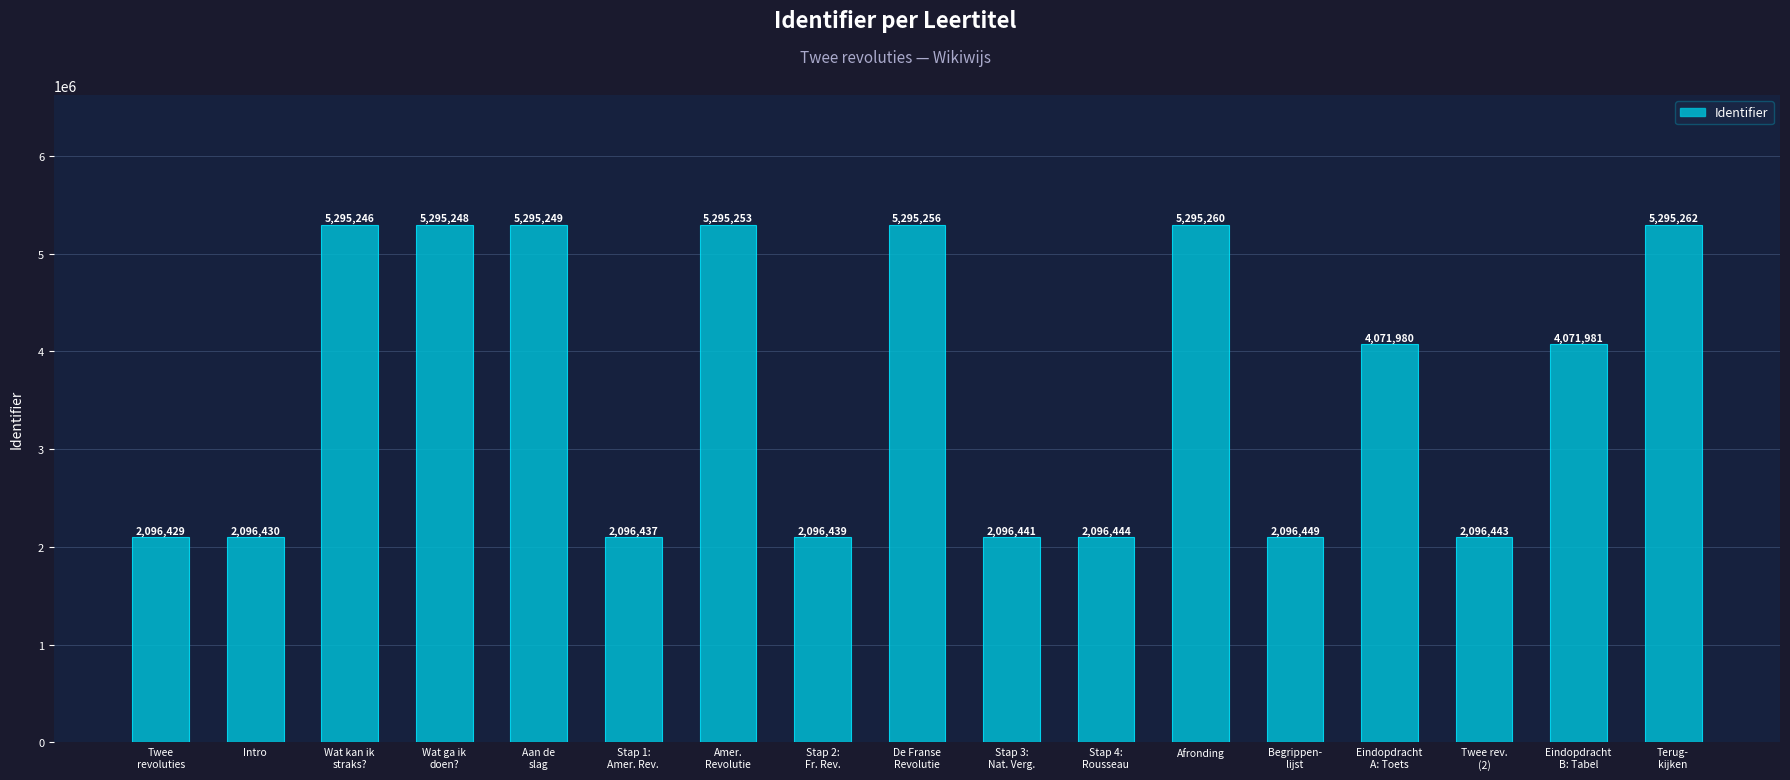

What is the change in value from Intro to Terug-
kijken?

+3198832